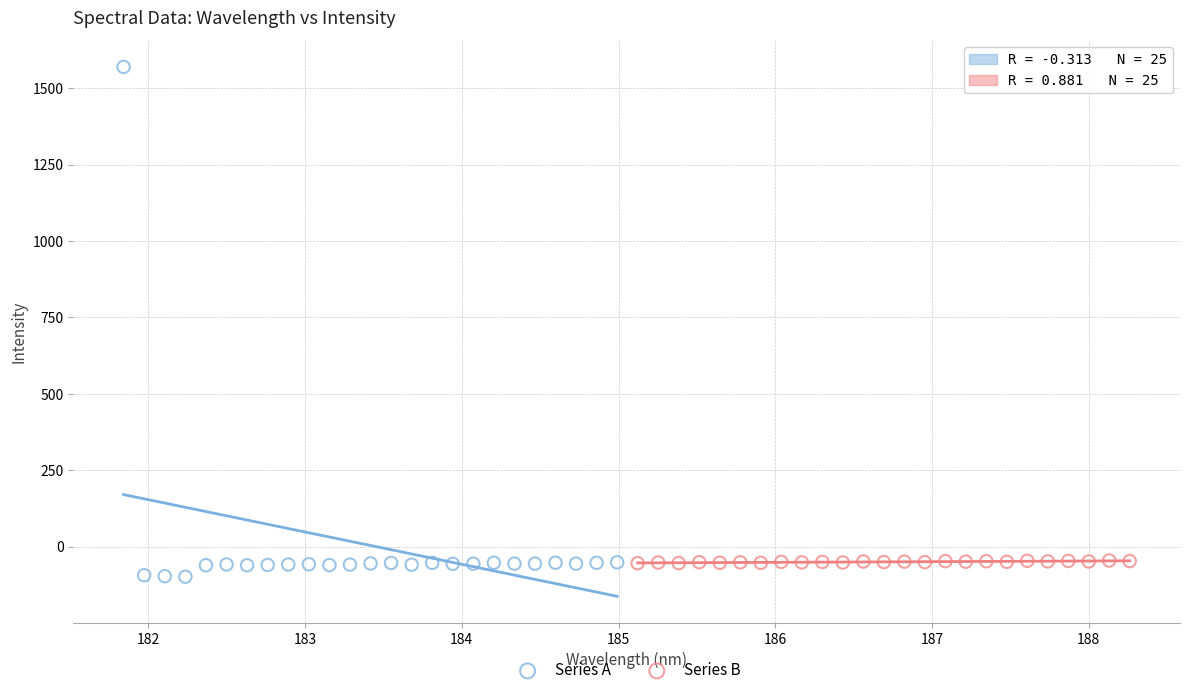

Which series has the widest spread of Y values?

Series A